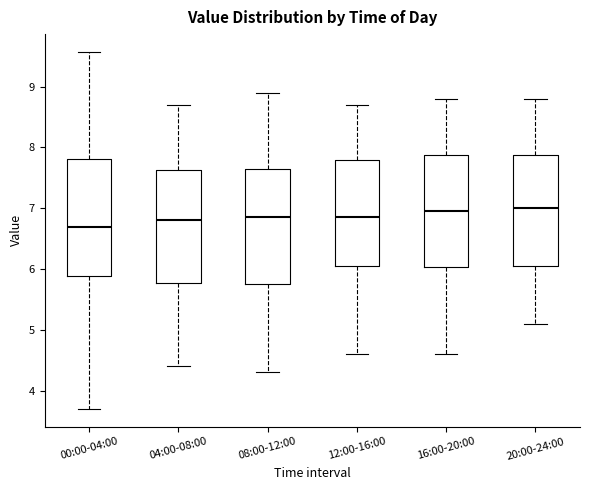

Where does the median line of the box for 04:00-08:00 sit on the y-axis? The values are not printed on the chart, so give them approximately, as read against the axis.

6.8